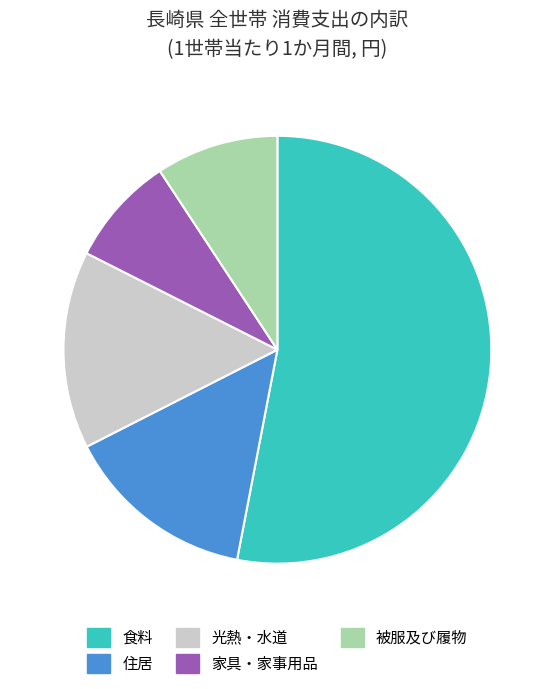

Count the number of slices in the pie.

5